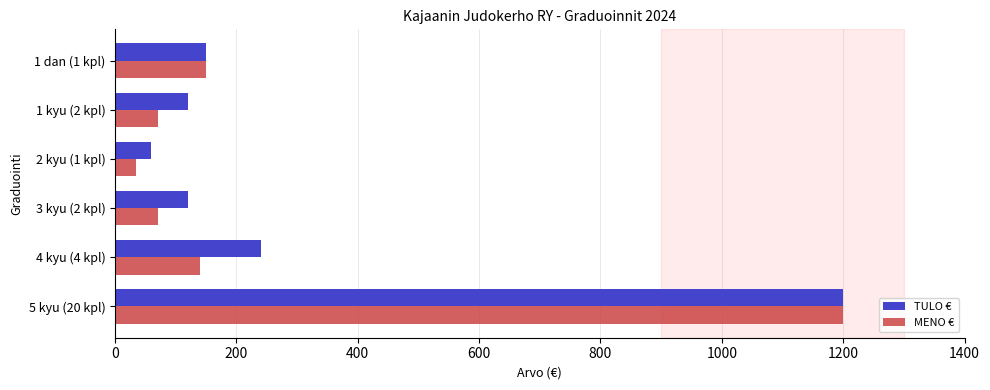

List the series in order of their overall mean, highest first.

TULO €, MENO €